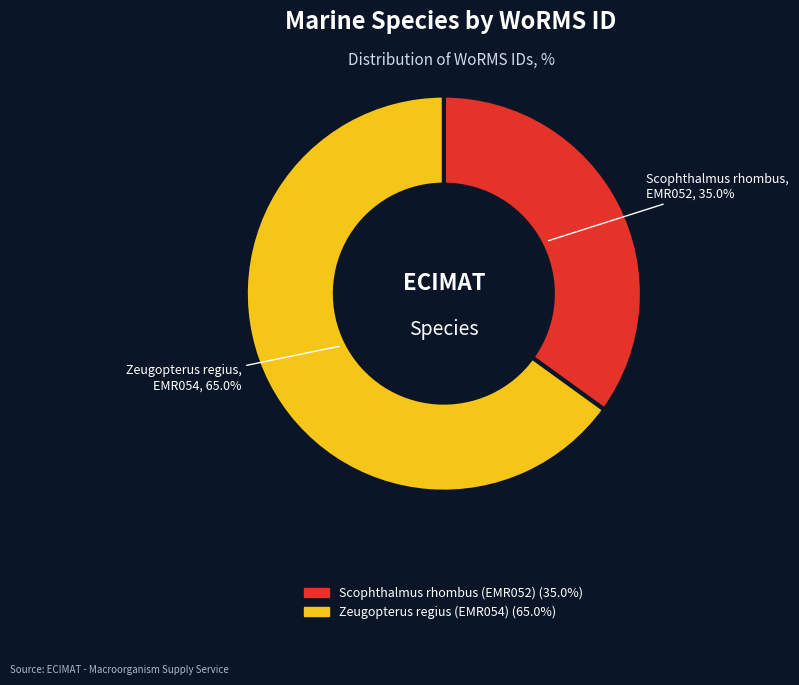

Which has a higher value, Scophthalmus rhombus (EMR052) or Zeugopterus regius (EMR054)?

Zeugopterus regius (EMR054)